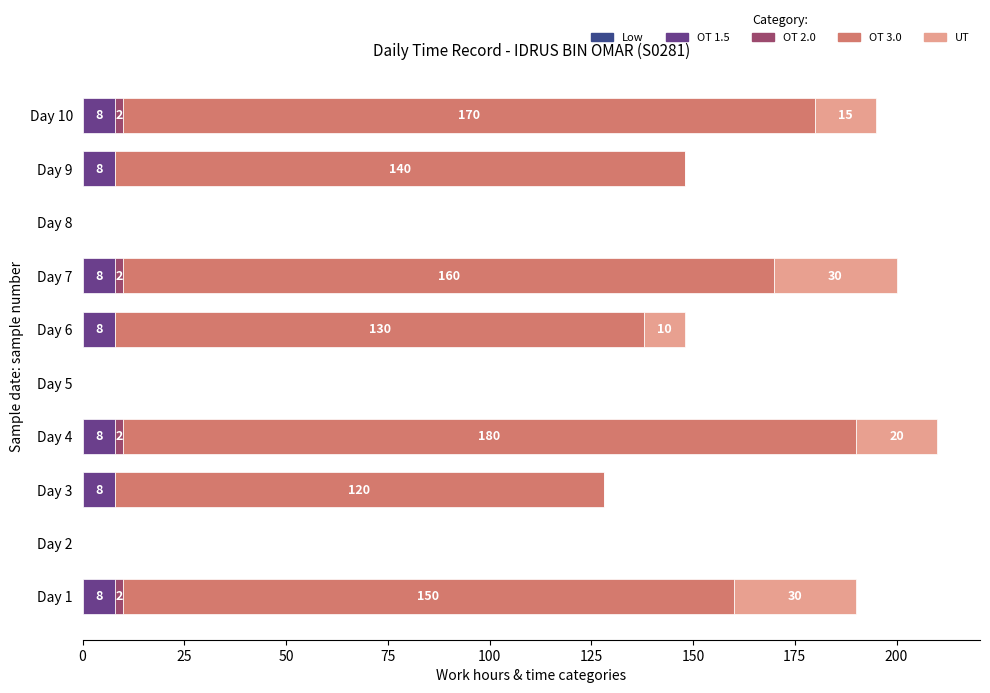

Count the number of categories in the chart.

10